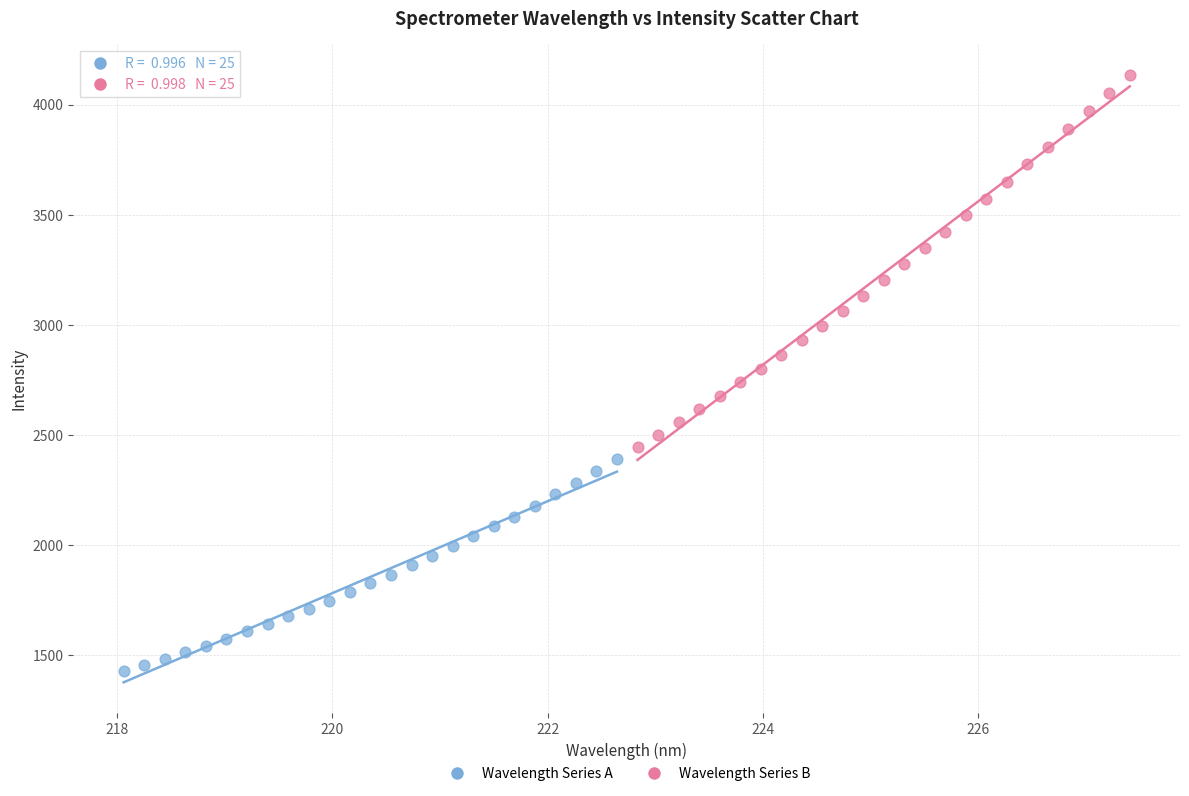

Which series reaches the minimum Y coordinate?

Wavelength Series A